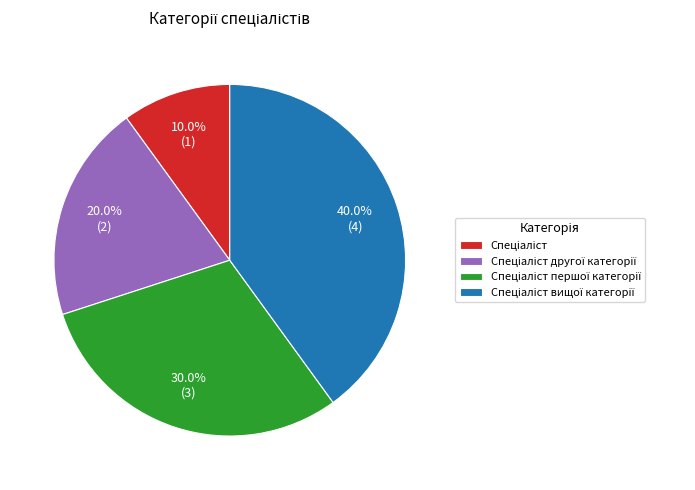

Does any single category account for the majority?

No